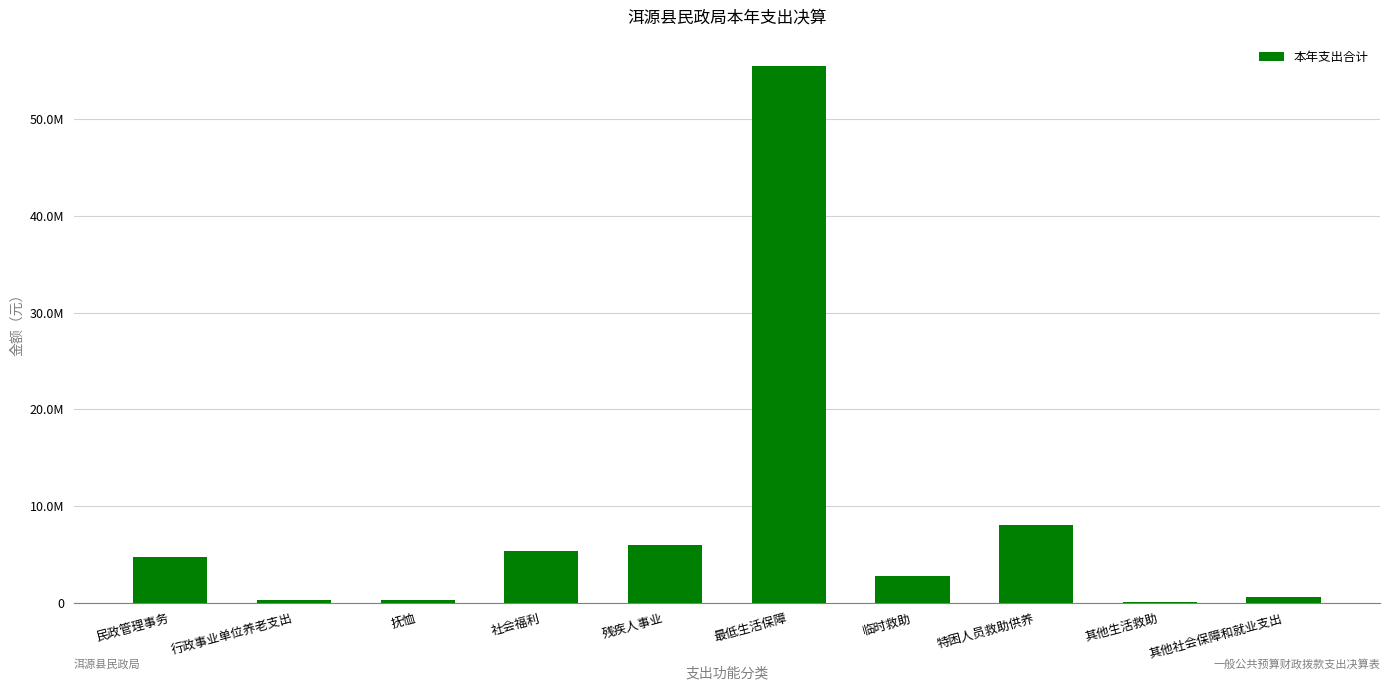

What is the change in value from 社会福利 to 其他生活救助?

-5320594.0